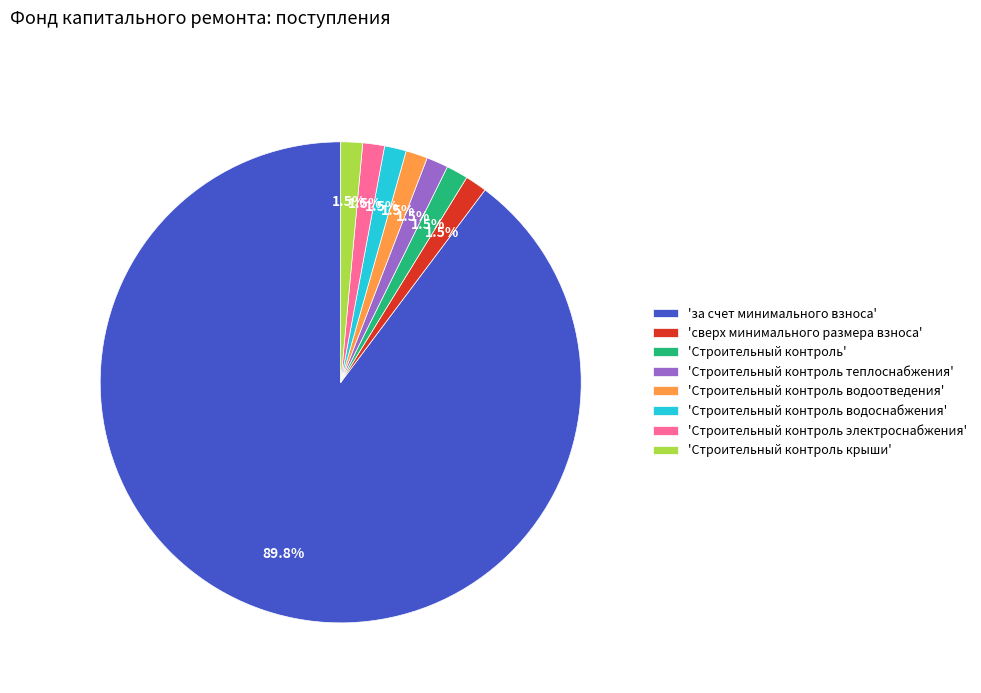

How much of the chart is everything except 'сверх минимального размера взноса'?

98.5%